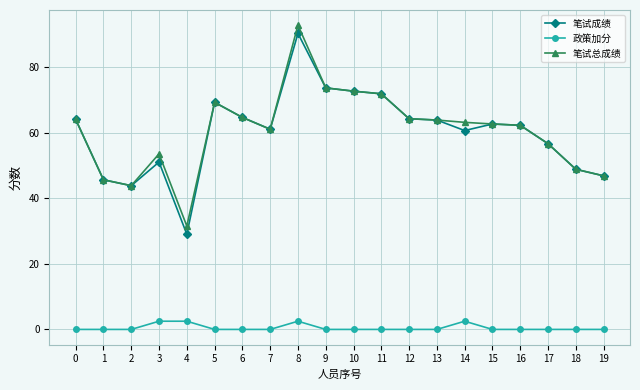

What is the sum of all 笔试成绩 values?

1202.0